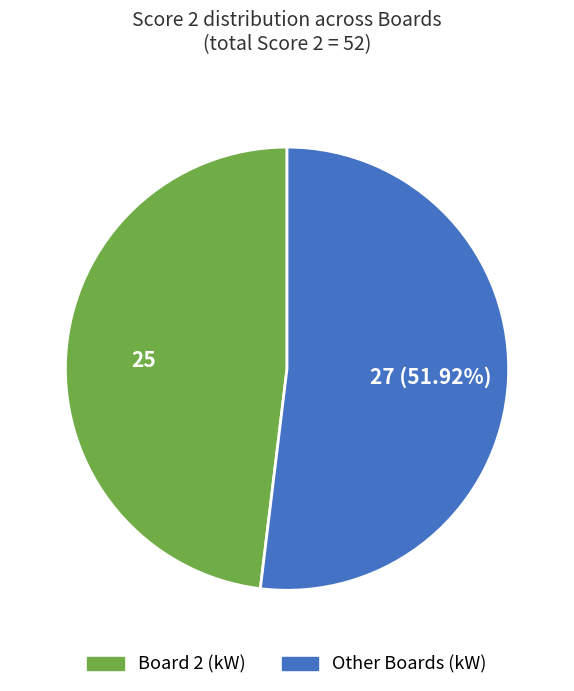

Is there any slice that represents more than half of the pie?

Yes